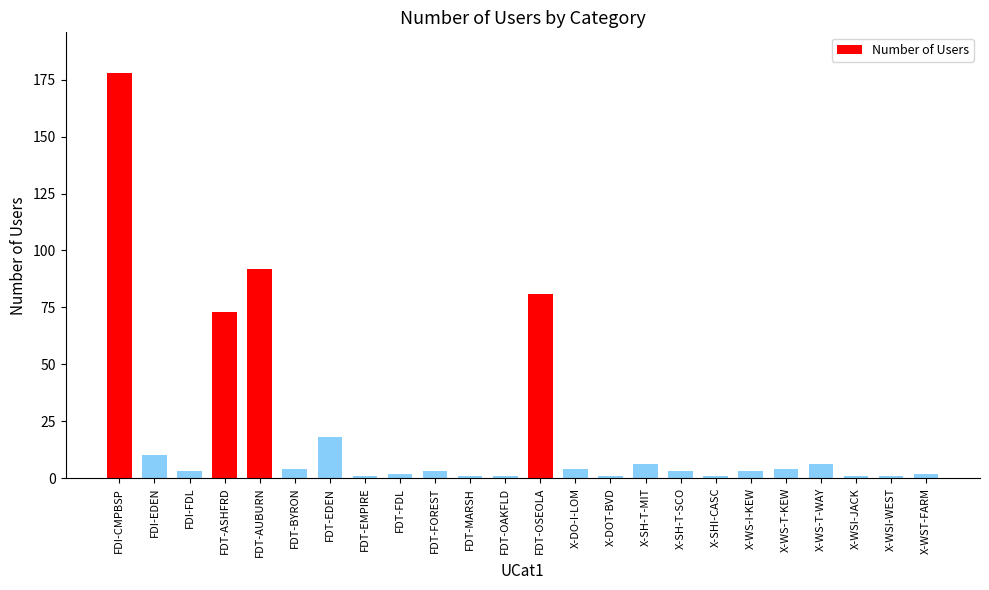

At which category does the chart reach its peak across all series?

FDI-CMPBSP